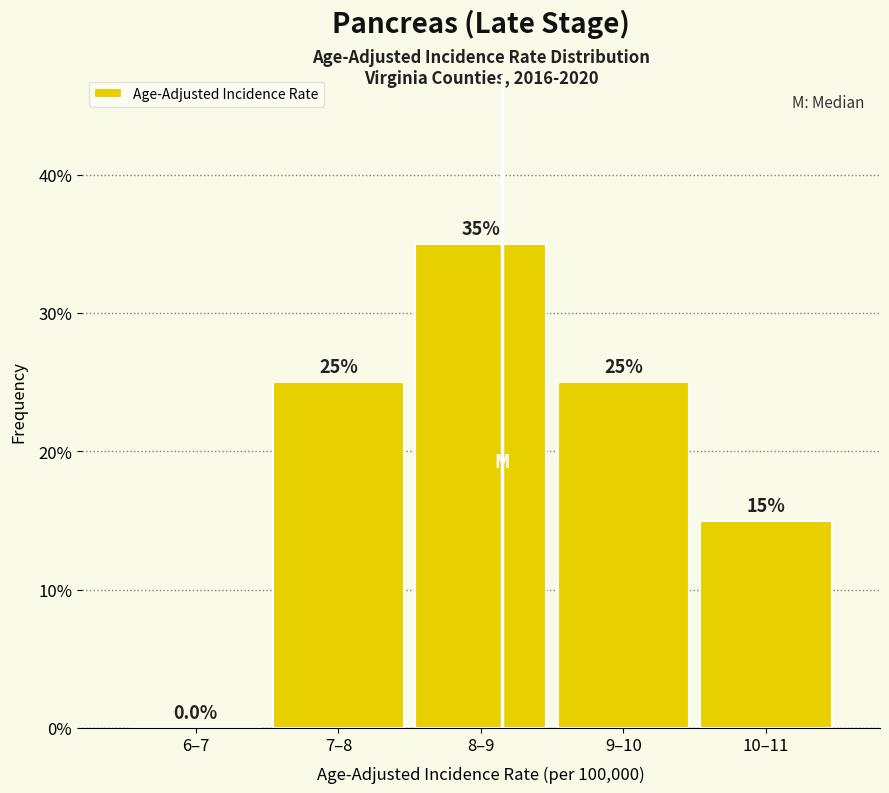

Reading left to right, transcribe all the data shown in this chart.

6–7=0	7–8=25	8–9=35	9–10=25	10–11=15